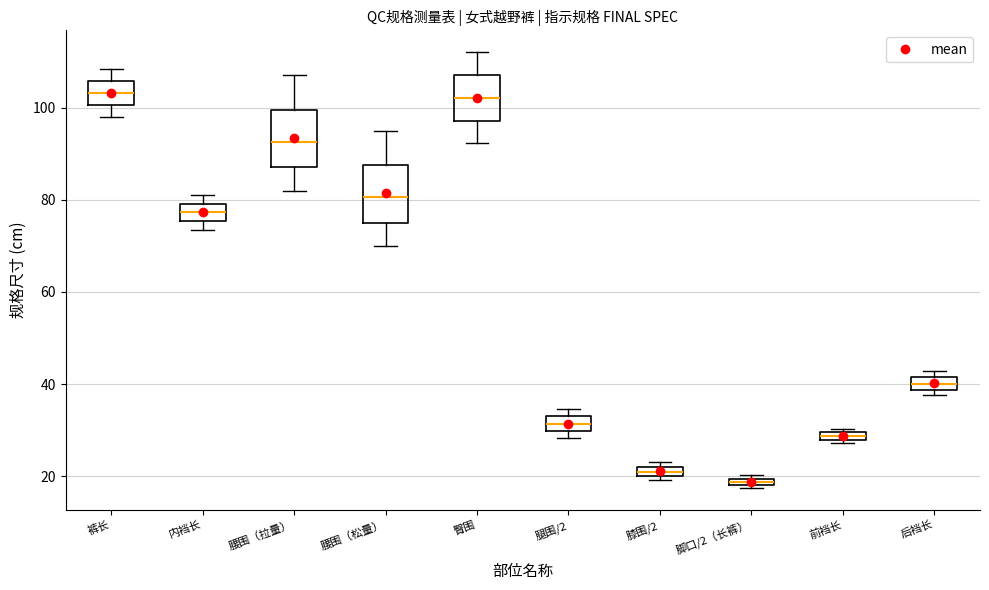

Where does the upper whisker of the box for 臀围 end on the y-axis? The values are not printed on the chart, so give them approximately, as read against the axis.

112